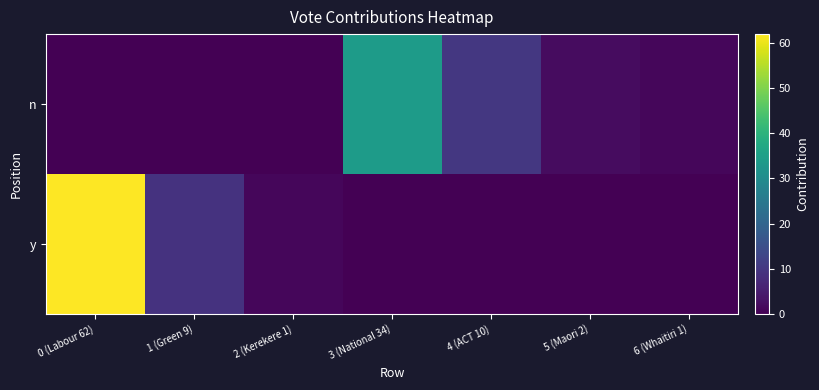

Reading left to right, transcribe all the data shown in this chart.

y: 0 (Labour 62)=62	1 (Green 9)=9	2 (Kerekere 1)=1	3 (National 34)=0	4 (ACT 10)=0	5 (Maori 2)=0	6 (Whaitiri 1)=0
n: 0 (Labour 62)=0	1 (Green 9)=0	2 (Kerekere 1)=0	3 (National 34)=34	4 (ACT 10)=10	5 (Maori 2)=2	6 (Whaitiri 1)=1